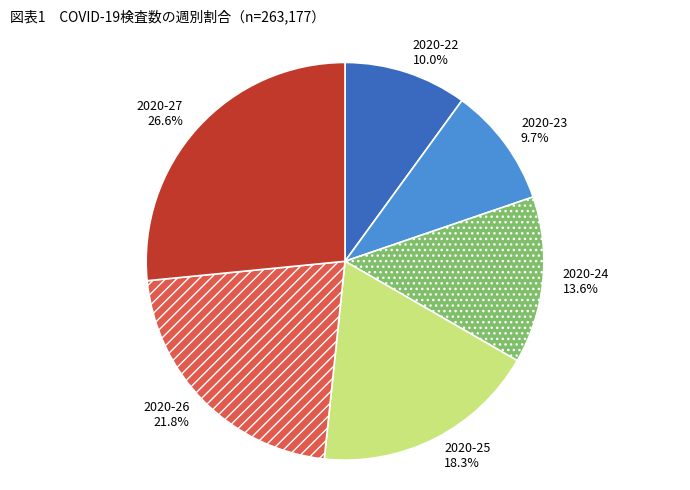

Between 2020-24 and 2020-25, which is larger?

2020-25